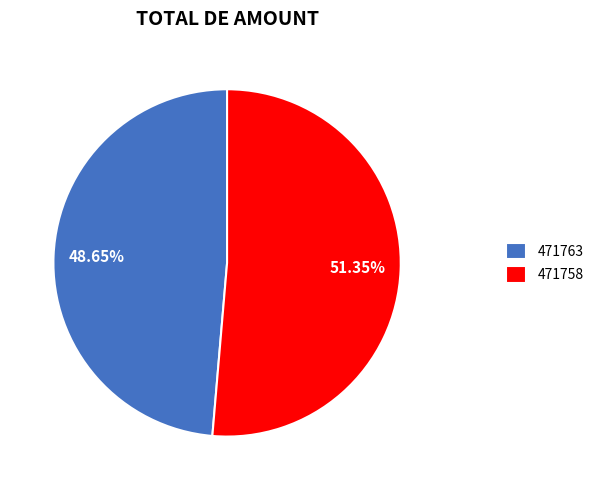

True or false: 471763 accounts for 58% of the total.

False